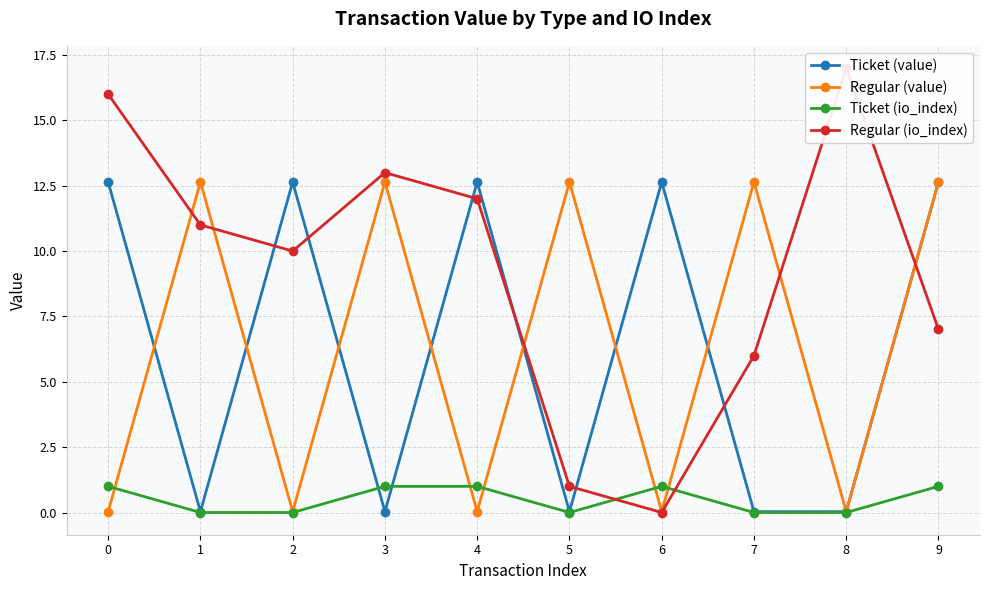

Does the chart have visible grid lines?

Yes